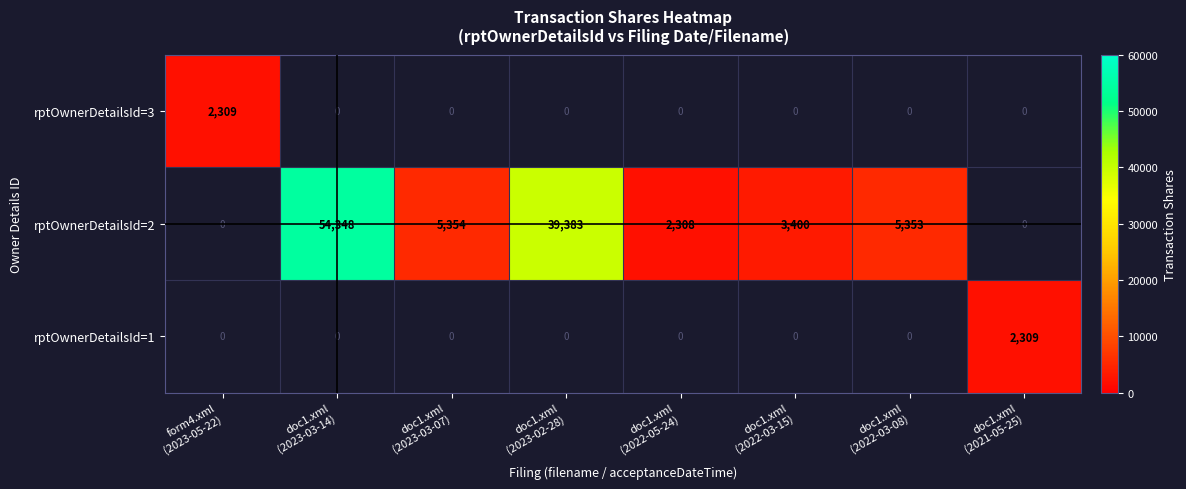

How many categories are shown in the chart?

8